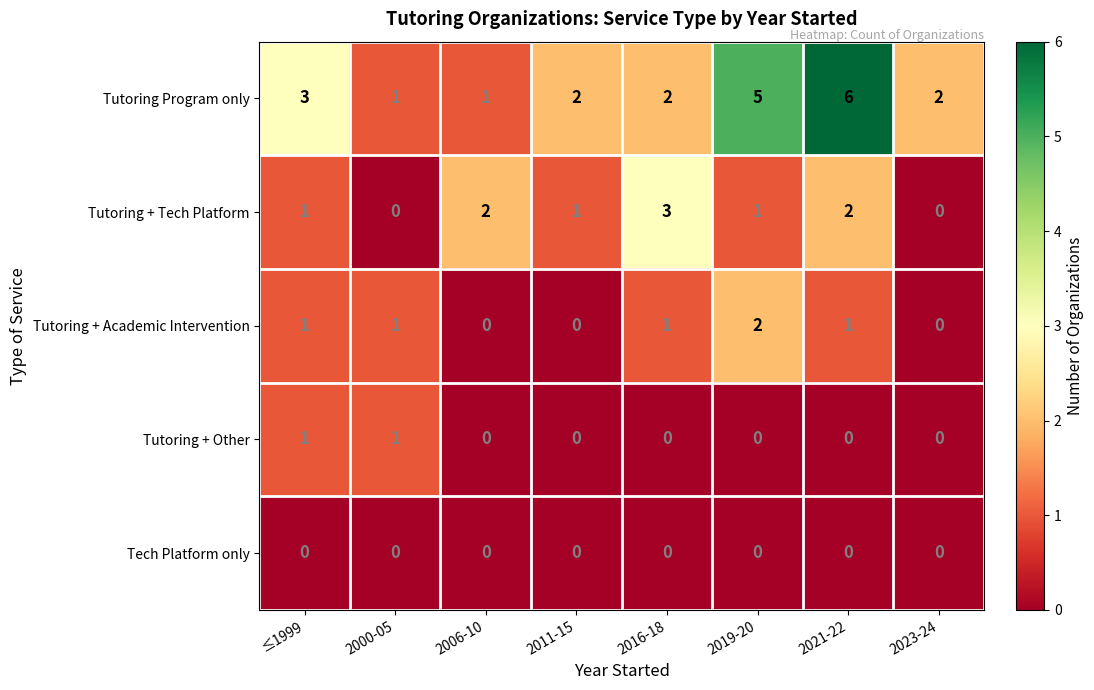

How many positive values does the Tutoring + Academic Intervention series have?

5